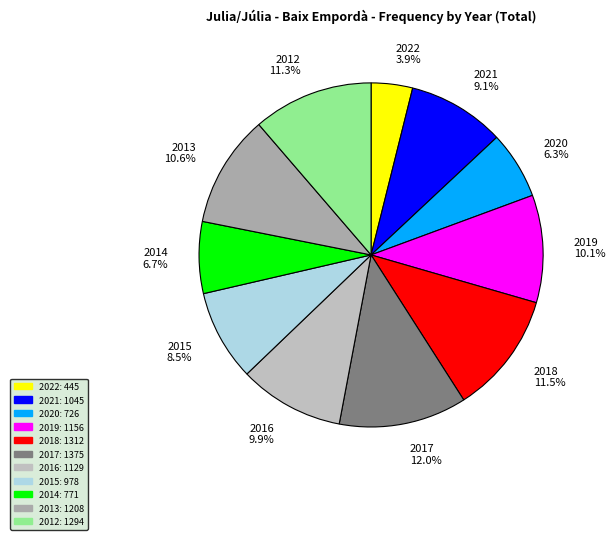

Which has a higher value, 2014 6.7% or 2013 10.6%?

2013 10.6%